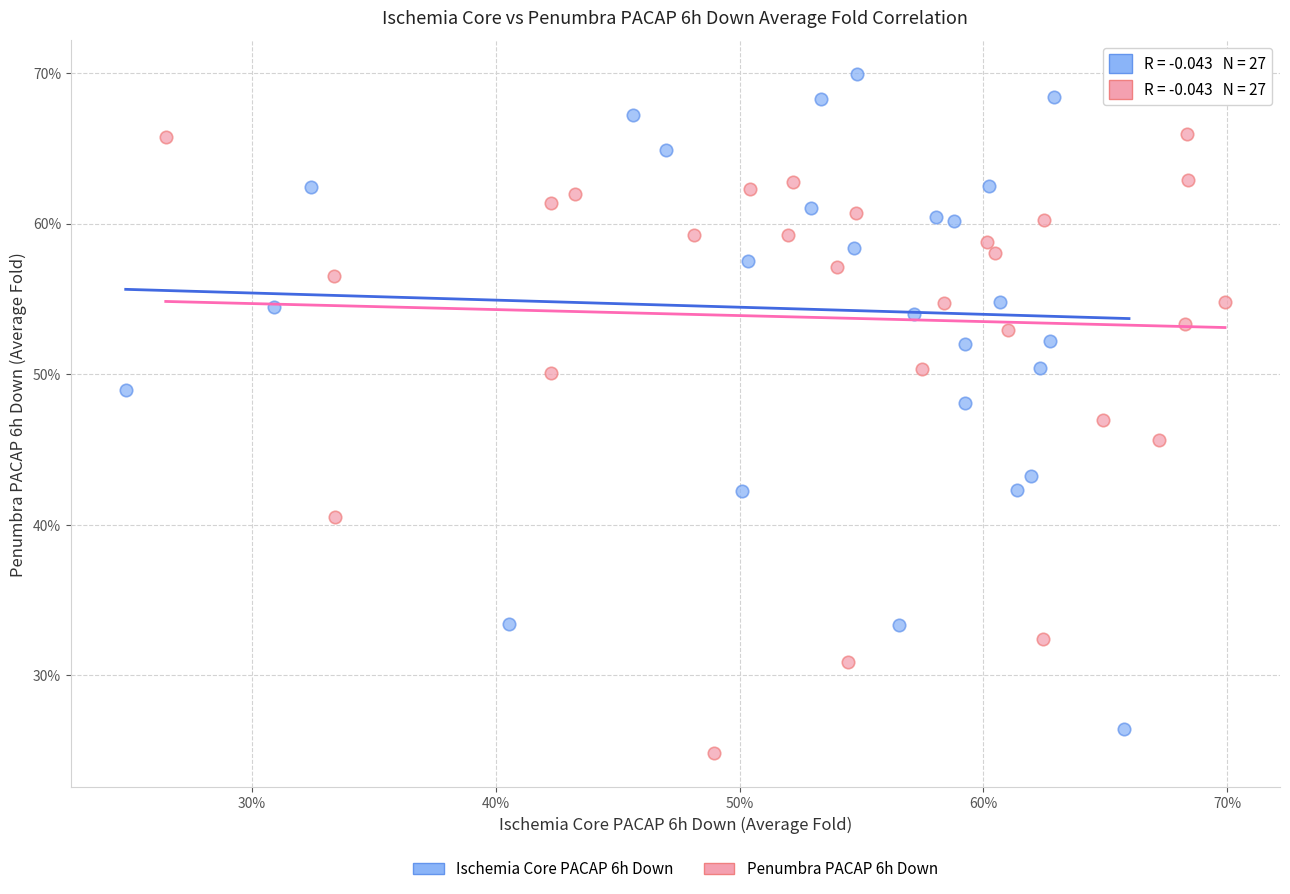

What are all the series names shown in the legend?

Ischemia Core PACAP 6h Down, Penumbra PACAP 6h Down